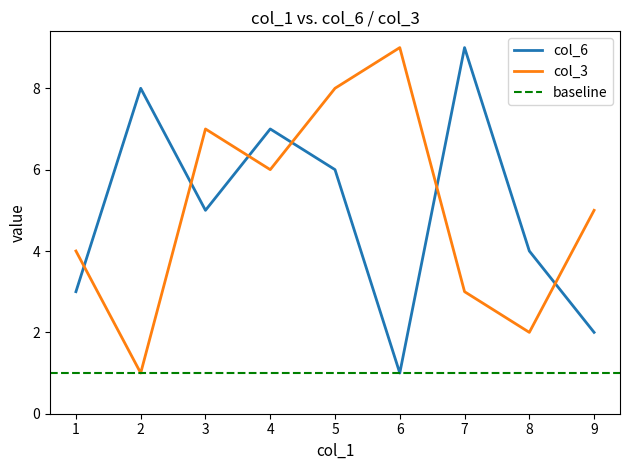

Where is the first local maximum for col_6?

2